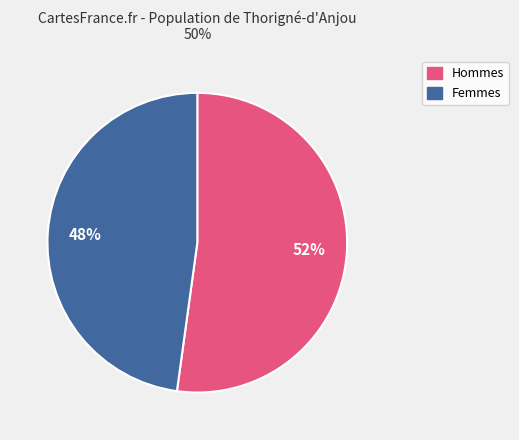

To the nearest percent, what is the difference between the largest and smallest slice percentages?

4%